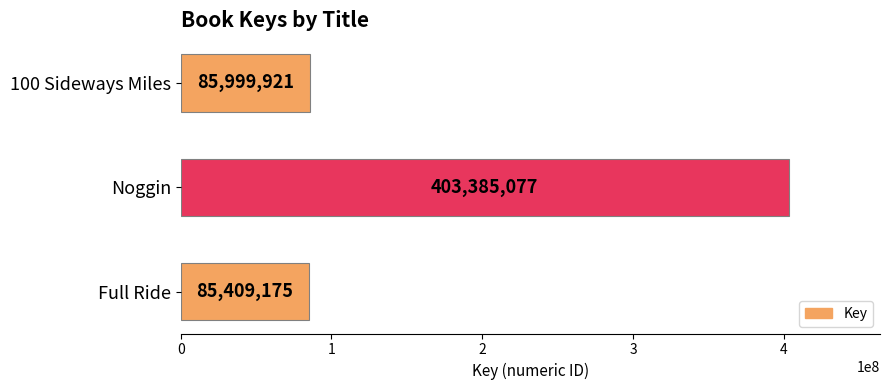

Read the value at Full Ride.

85409175